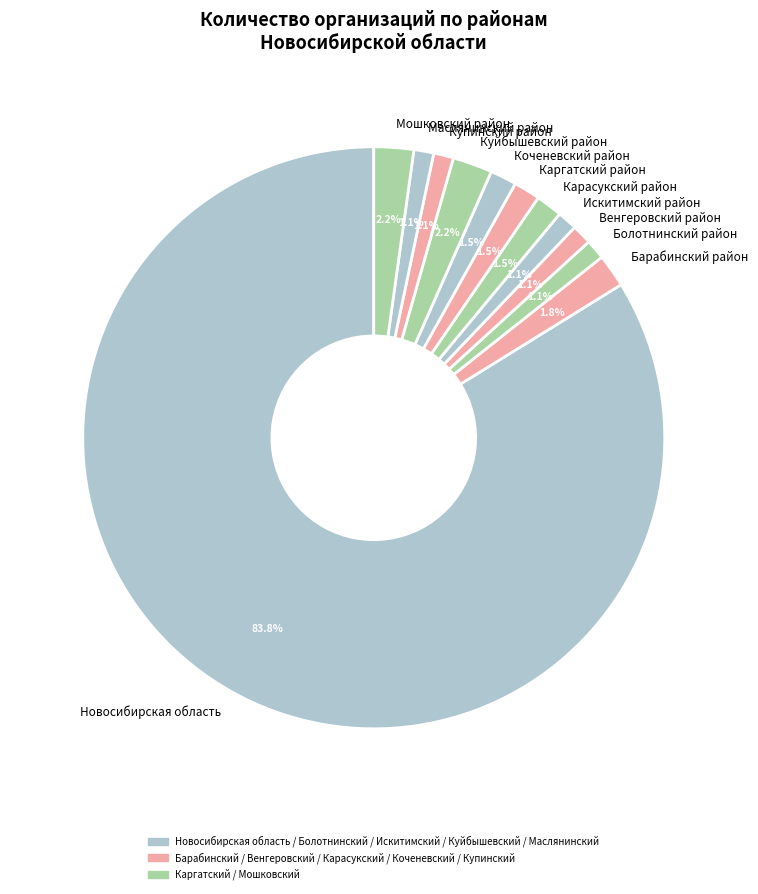

Which has a higher value, Купинский район or Новосибирская область?

Новосибирская область